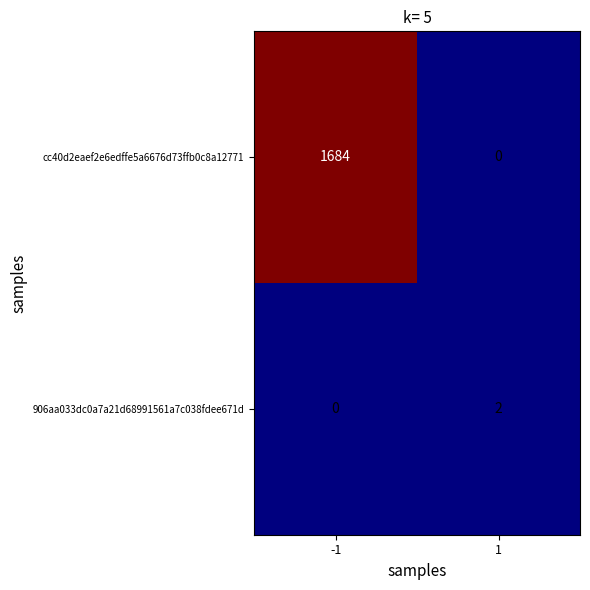

How many values in the 906aa033dc0a7a21d68991561a7c038fdee671d series are below 2?

1